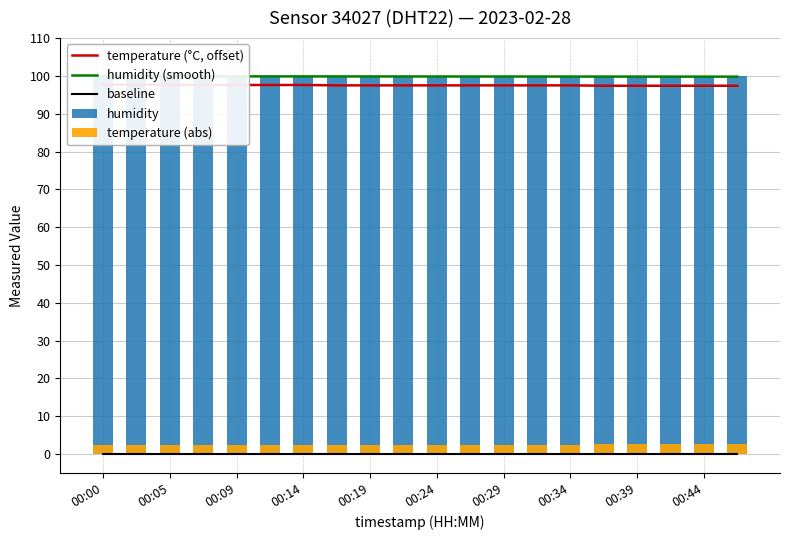

The temperature (°C, offset) series shows 97.6 at 00:09. True or false?

True